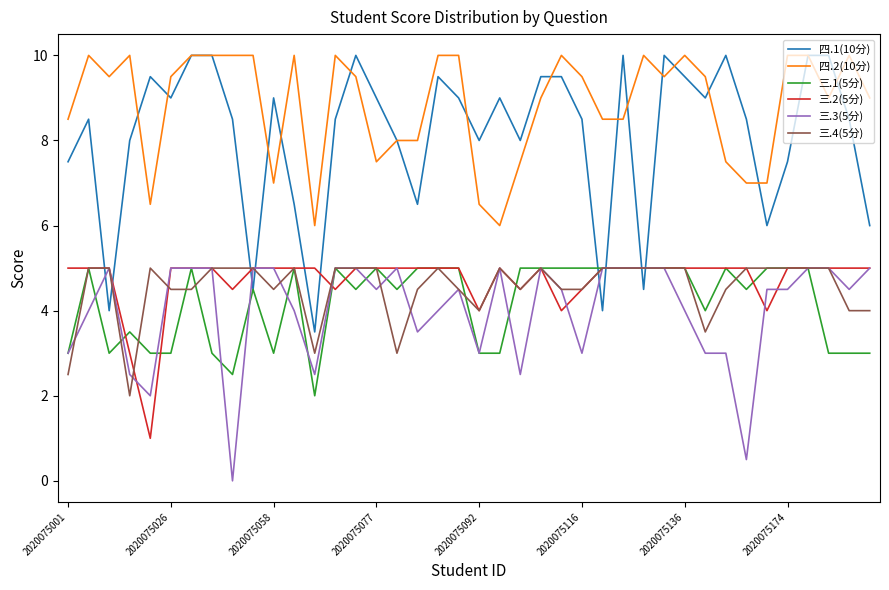

What is the greatest value displayed?

10.0